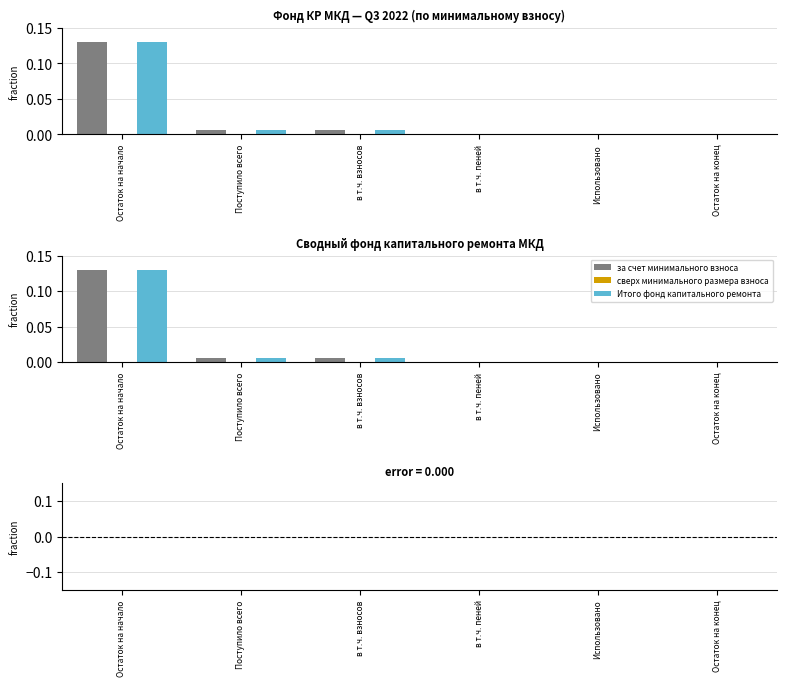

True or false: сверх минимального размера взноса has a value of 0.0 at Использовано.

True